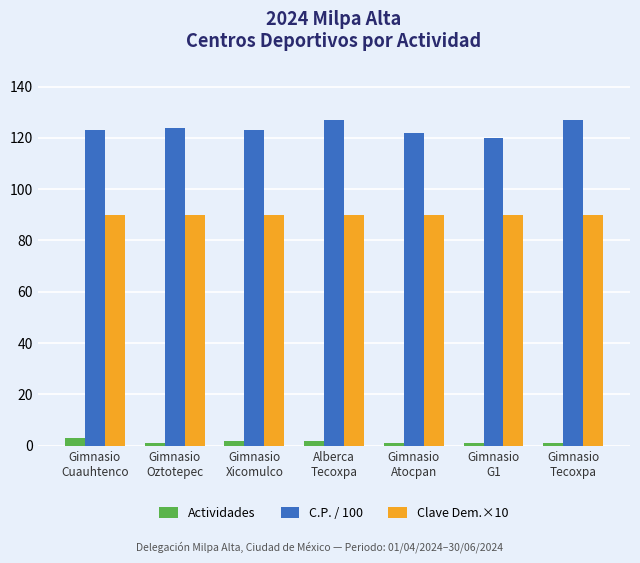

What is the highest value of the Actividades series?

3